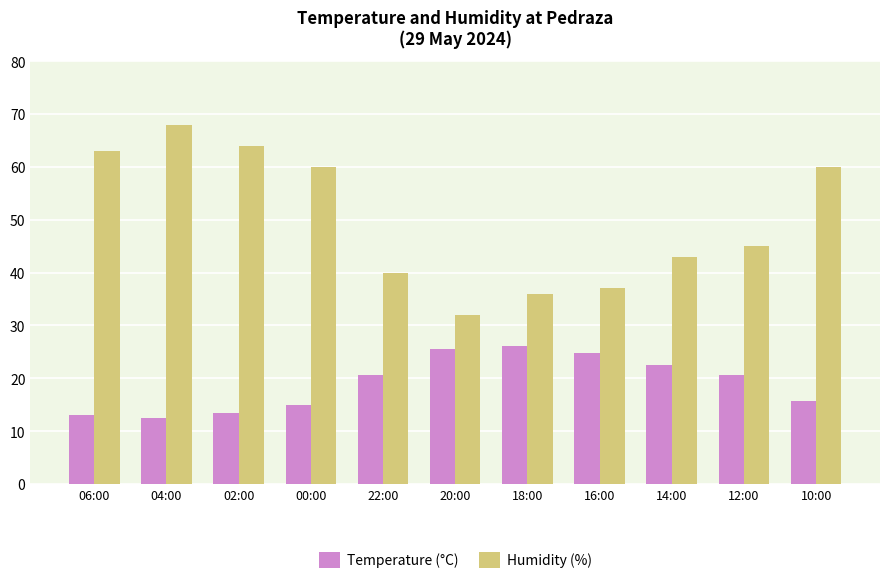

What is the difference between the maximum and minimum values in the Humidity (%) series?

36.0